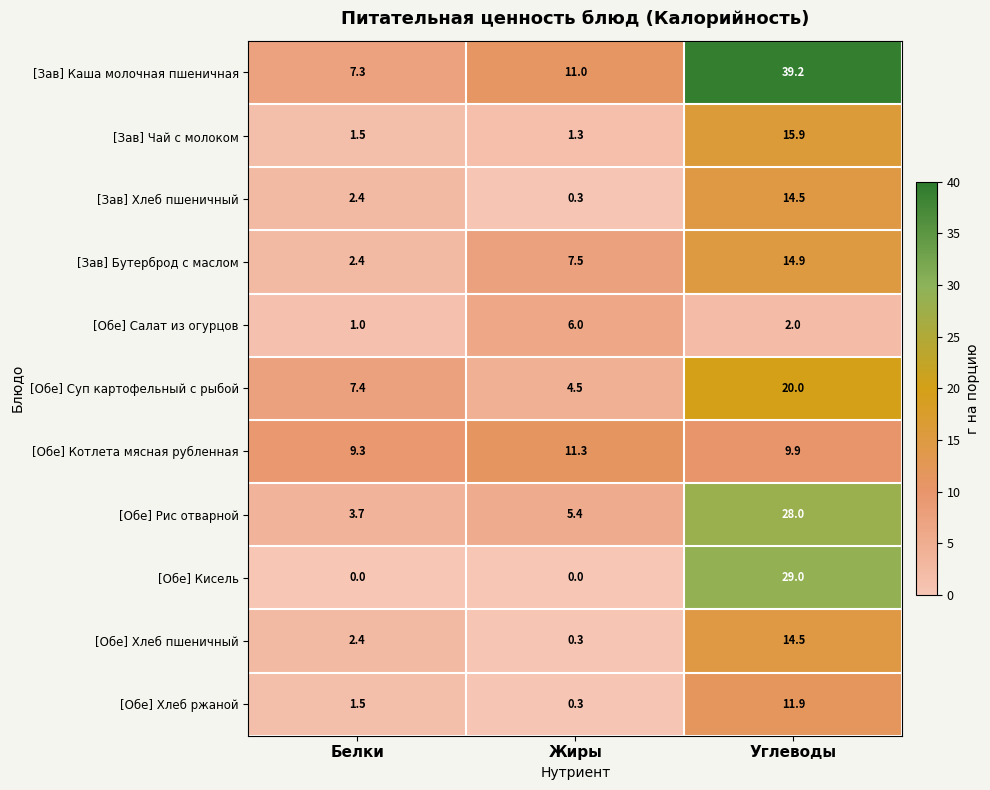

What is the greatest value displayed?

39.2